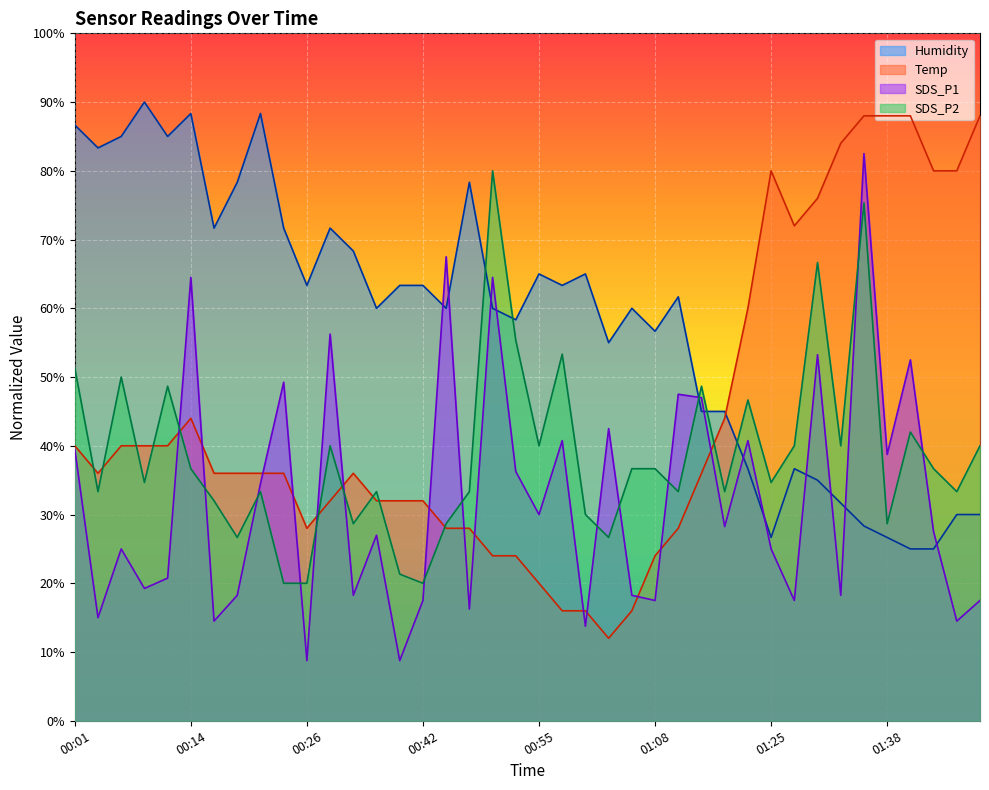

Which series ends up on top after the final intersection of SDS_P1 and Temp?

Temp